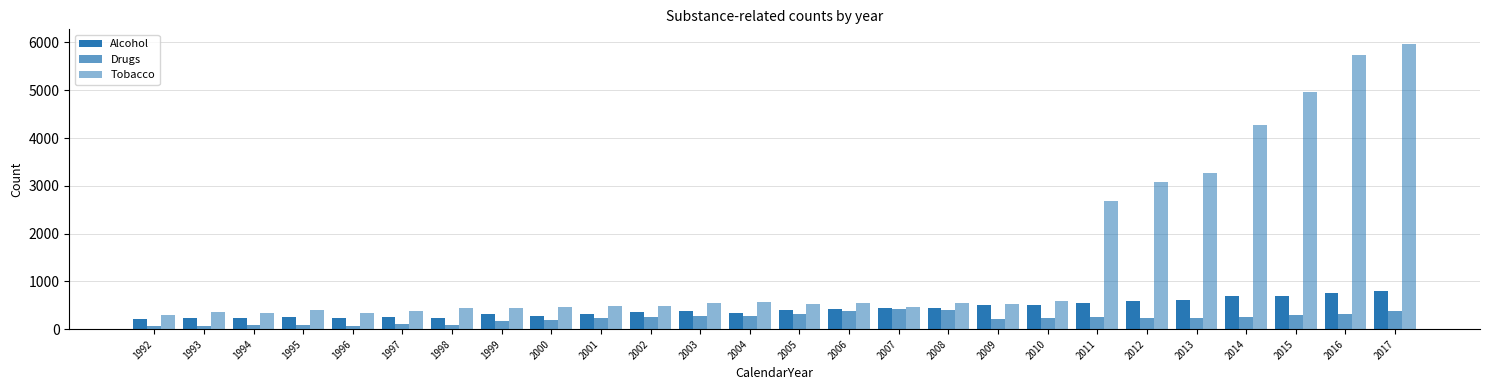

How many bars are there in total?

78